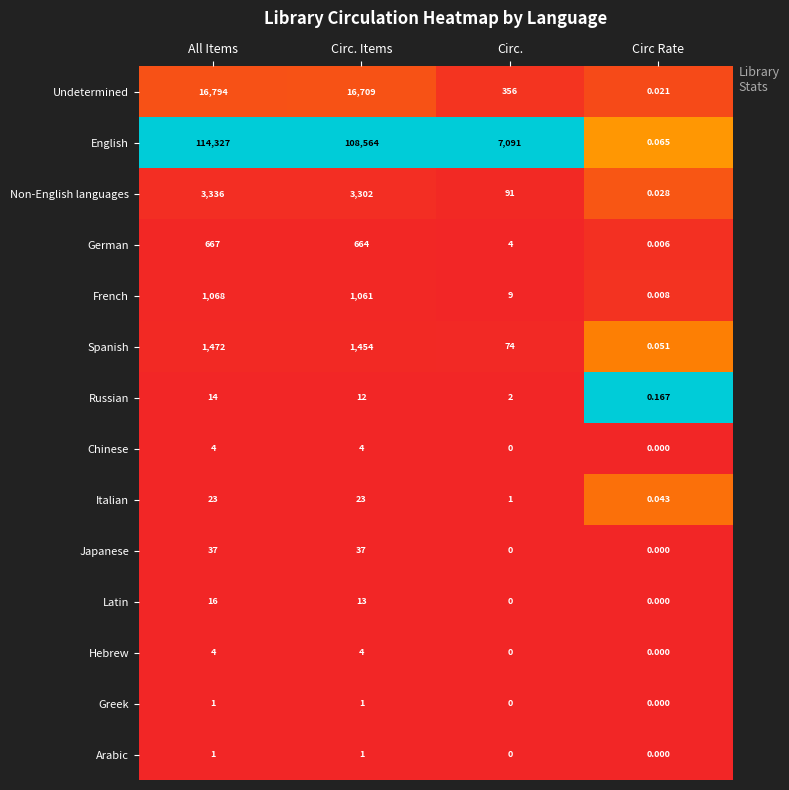

At how many categories does at least one series exceed 0?

4